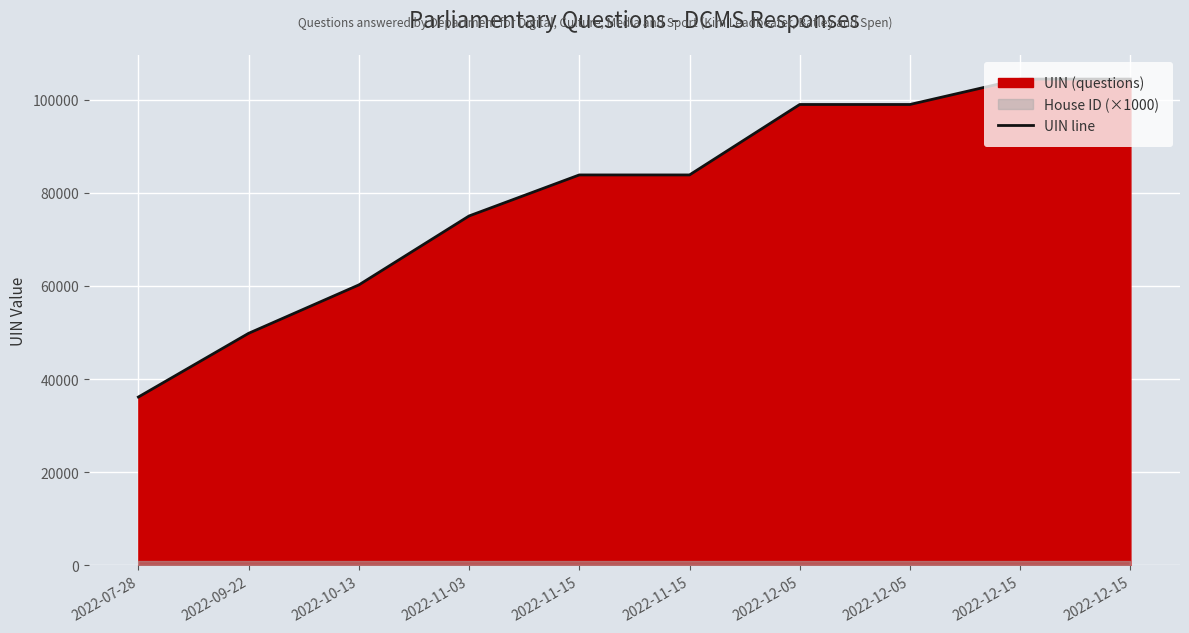

What is the sum of the values at 2022-12-15 and 2022-12-05?

203315